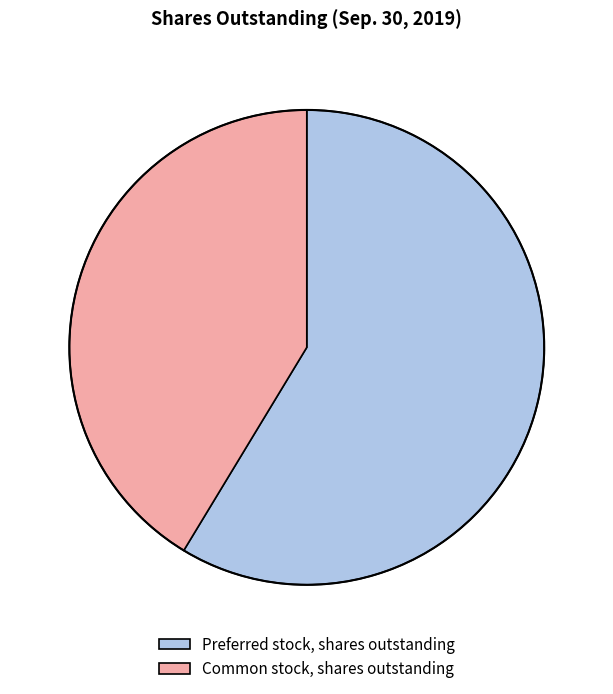

The Common stock, shares outstanding slice represents 41% of the pie. True or false?

True